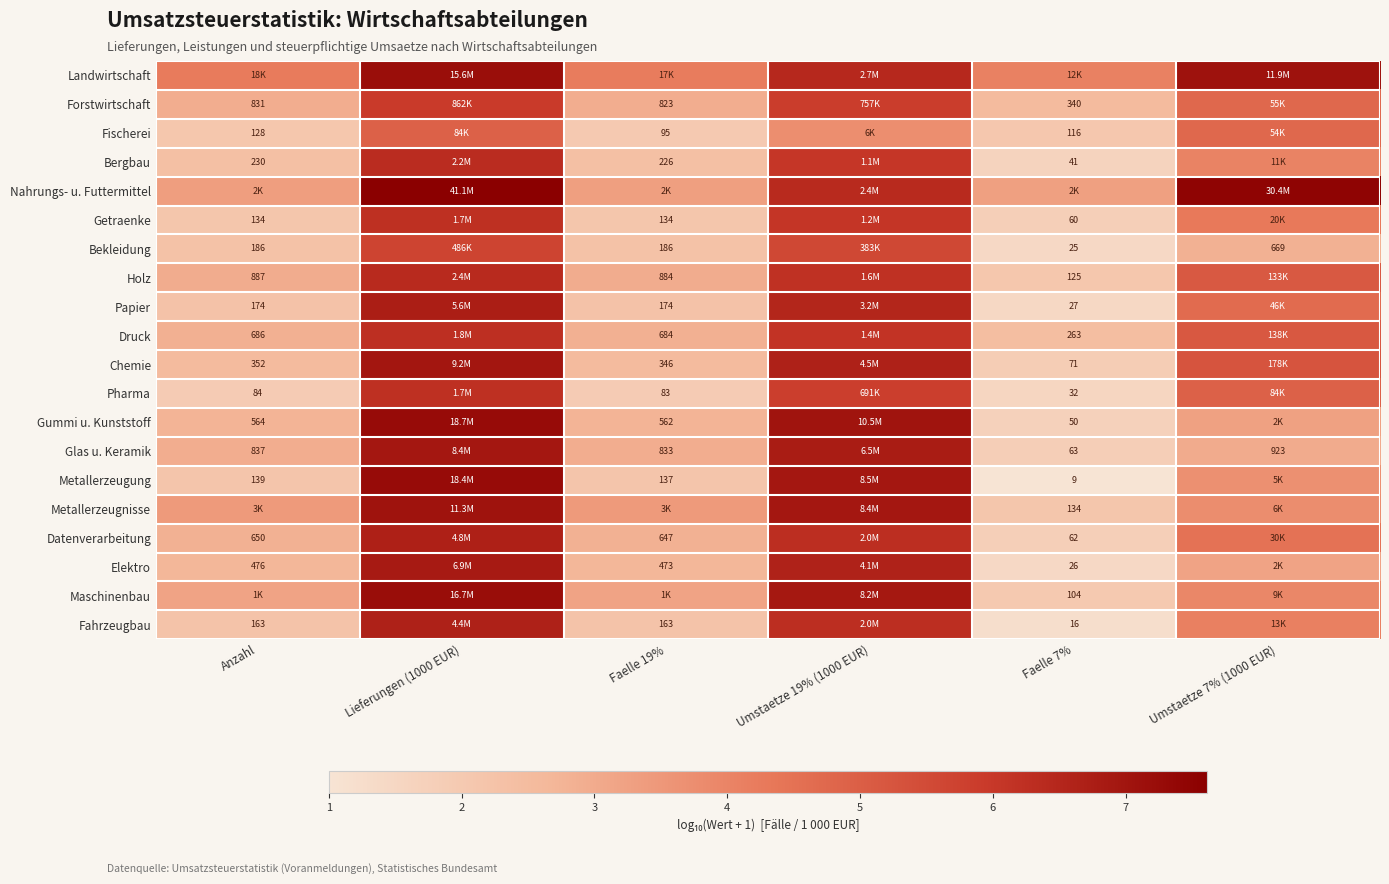

Is the value of Forstwirtschaft at Faelle 19% greater than the value of Fahrzeugbau at Faelle 7%?

Yes